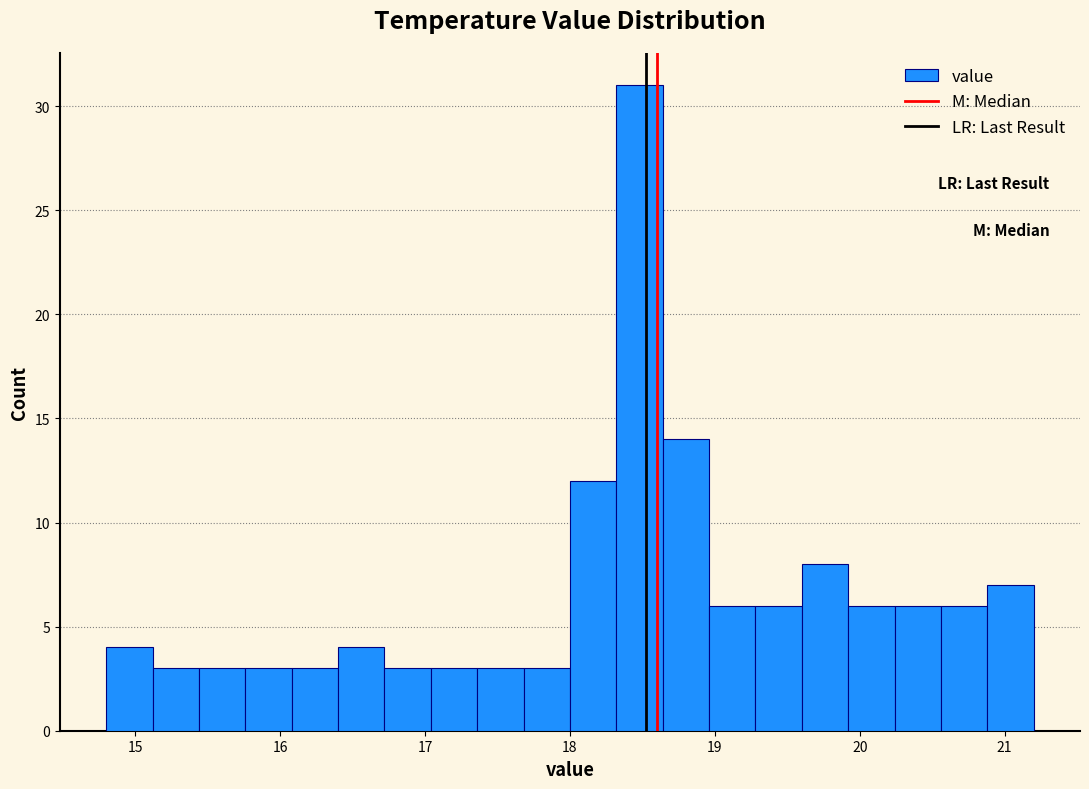

Read against the x-axis, roughly where is the centre of the tallest bar?

18.5